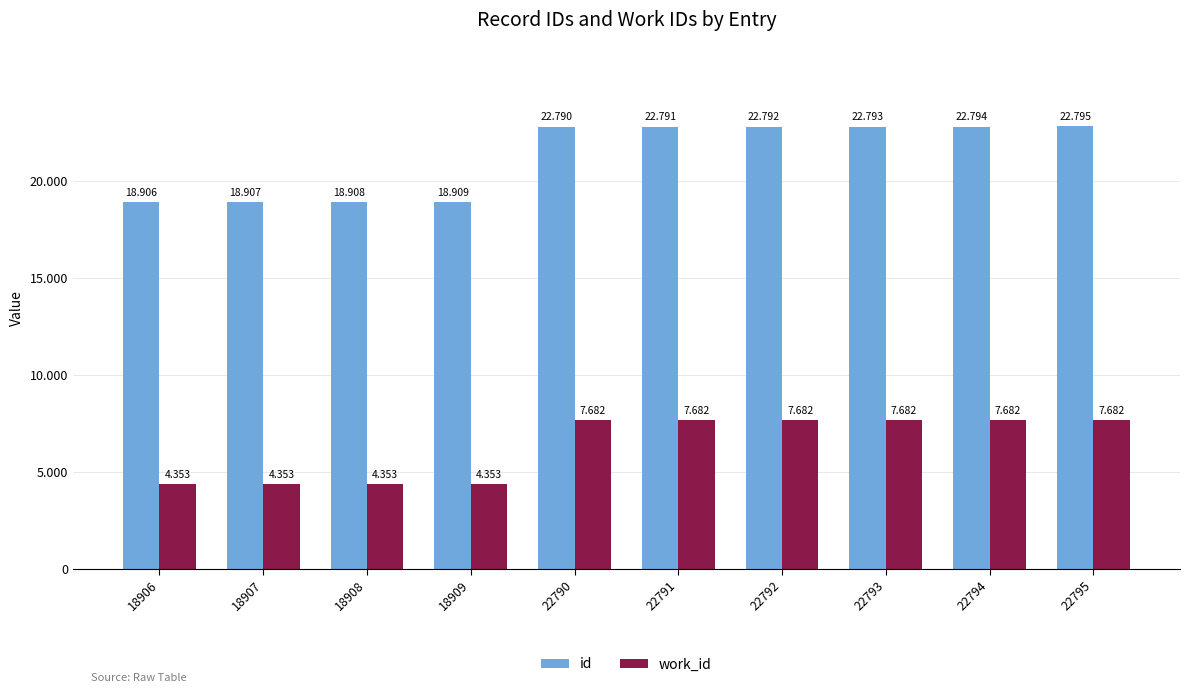

Is it true that work_id equals 7682 at 22791?

True